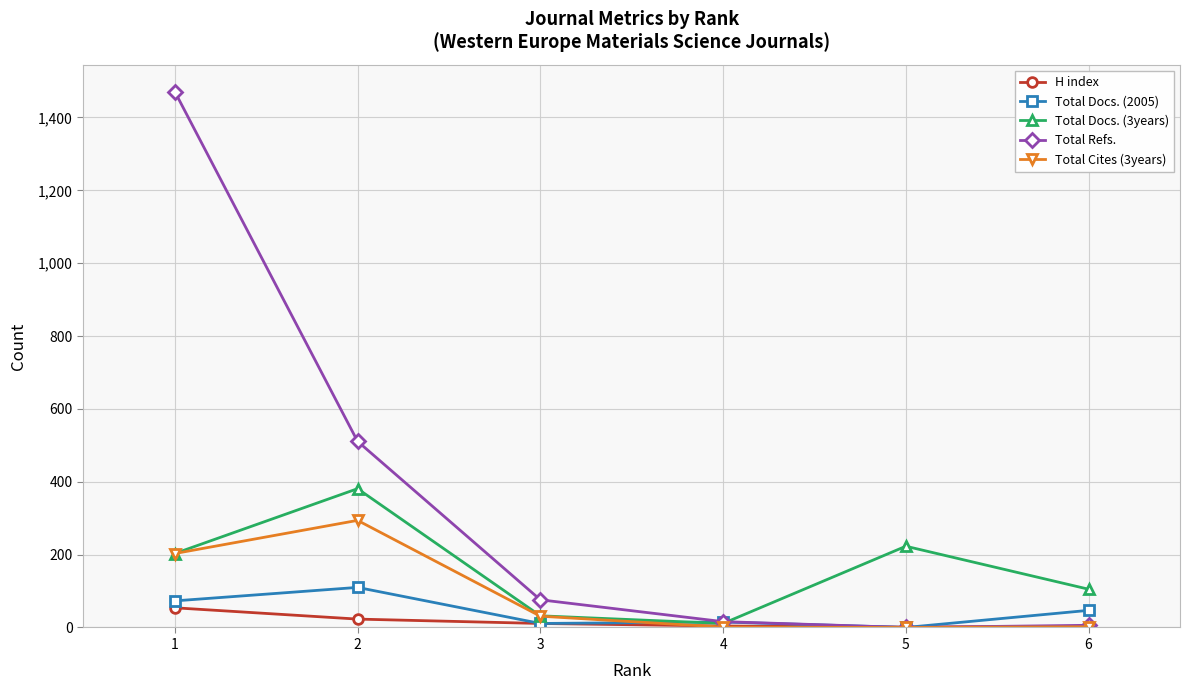

Which category has the highest value across all series?

1